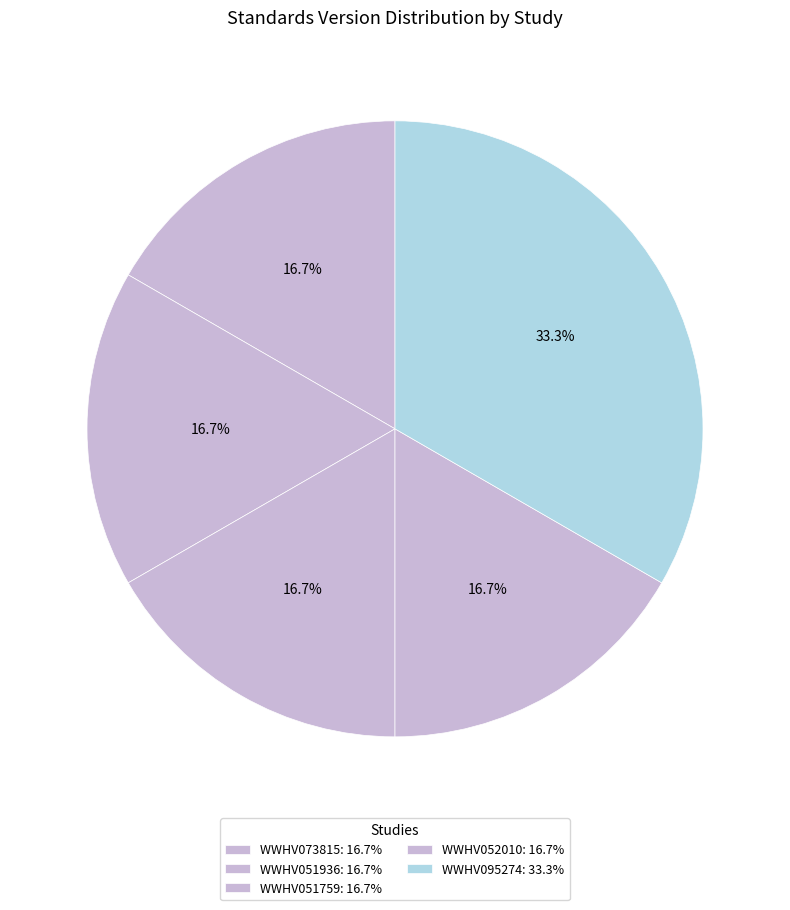

True or false: WWHV051759 accounts for 17% of the total.

True